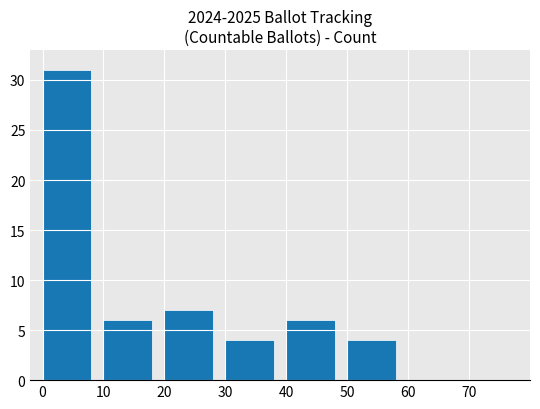

Approximately how many times larger is the value at 10 compared to 40?

1.0